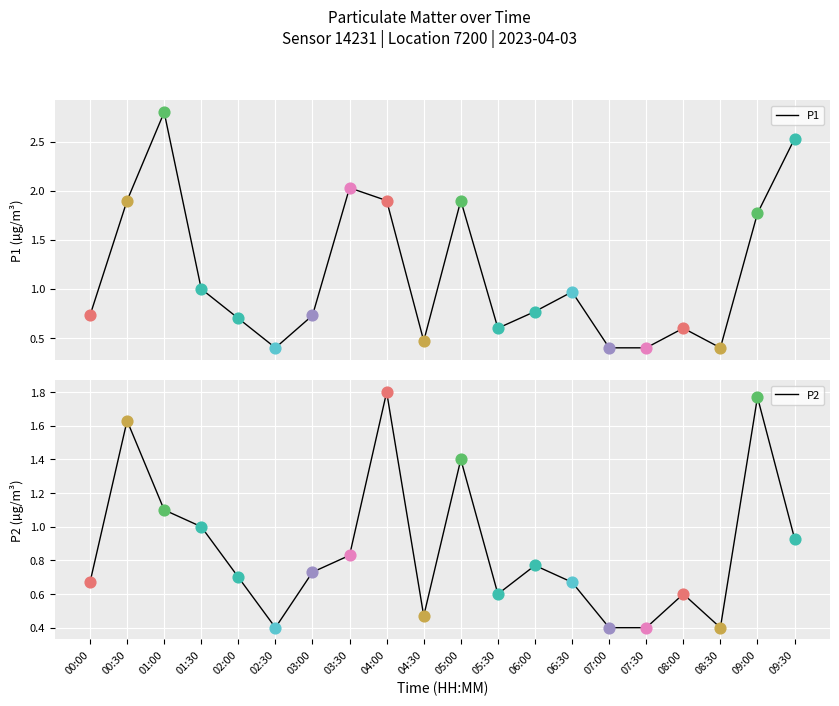

Which series contains the highest Y value?

P1